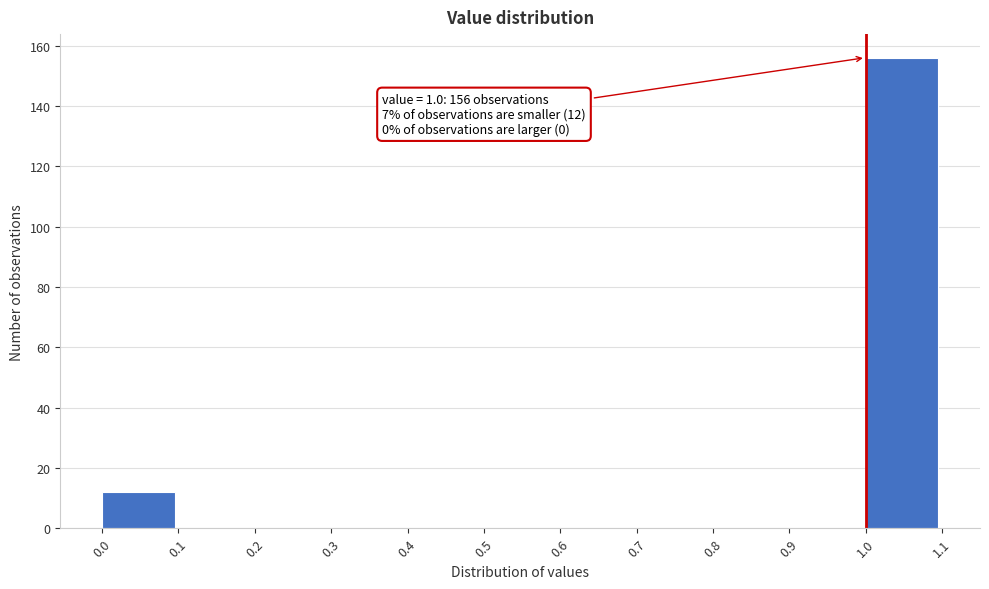

Which range on the x-axis has the tallest bar?

1.0 to 1.1